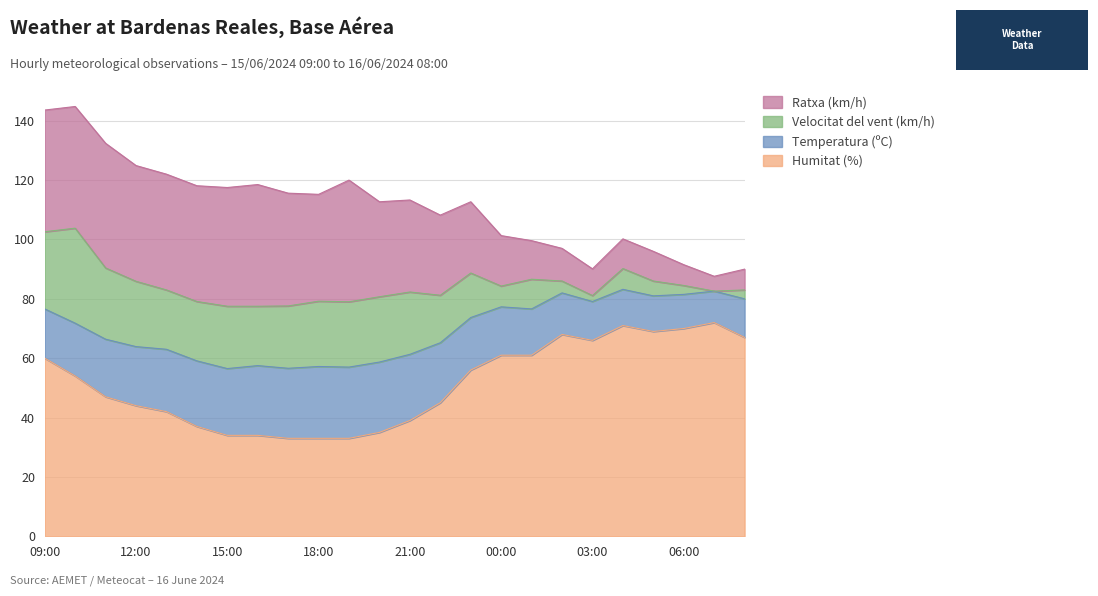

List the labels in order of Velocitat del vent (km/h) value, smallest first.

07:00, 03:00, 06:00, 08:00, 02:00, 05:00, 00:00, 04:00, 01:00, 23:00, 22:00, 13:00, 14:00, 16:00, 15:00, 17:00, 21:00, 12:00, 18:00, 19:00, 20:00, 11:00, 09:00, 10:00